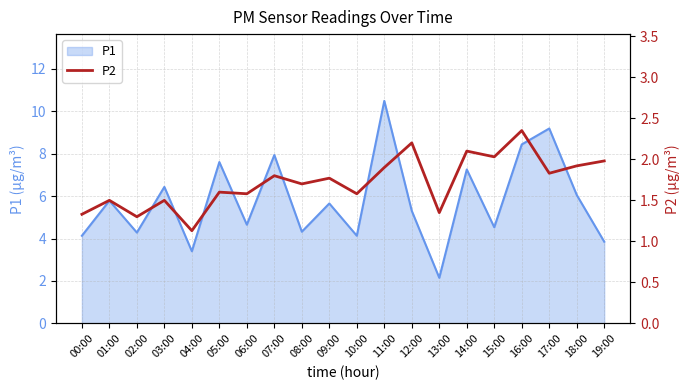

At which label does P1 reach its minimum?

13:00